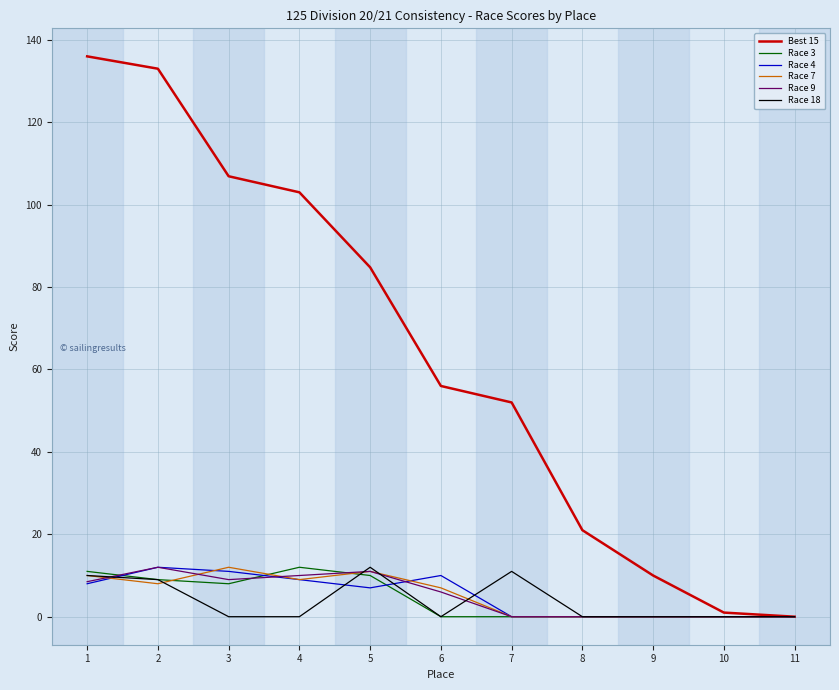

What is the total value across all series at 3?

146.9